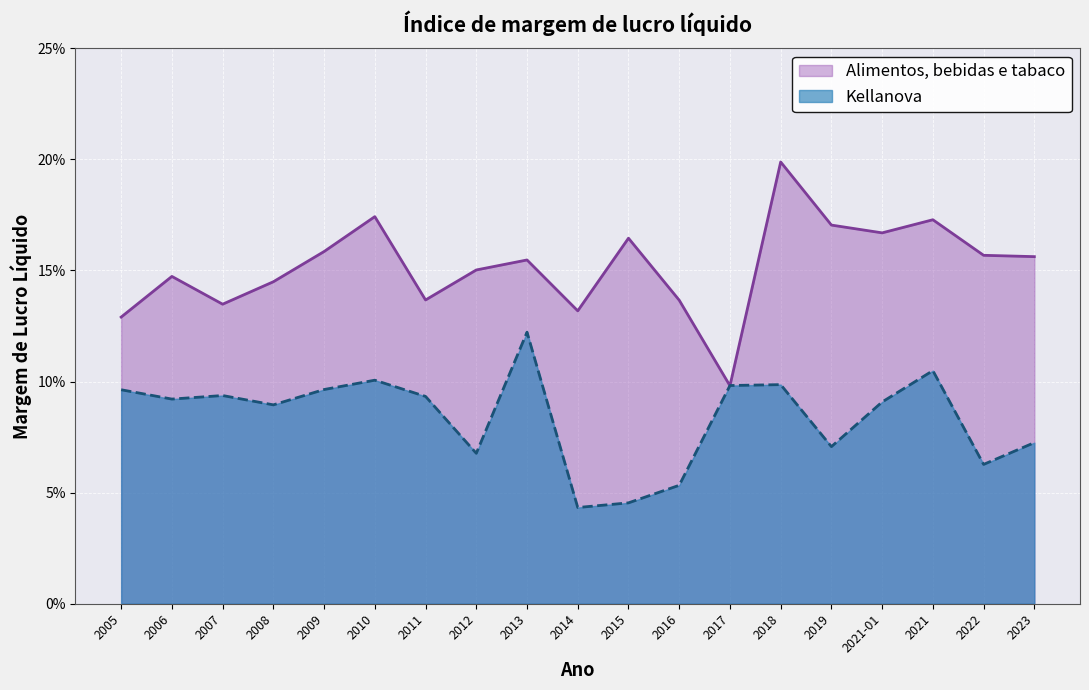

How many distinct data groups are displayed?

2